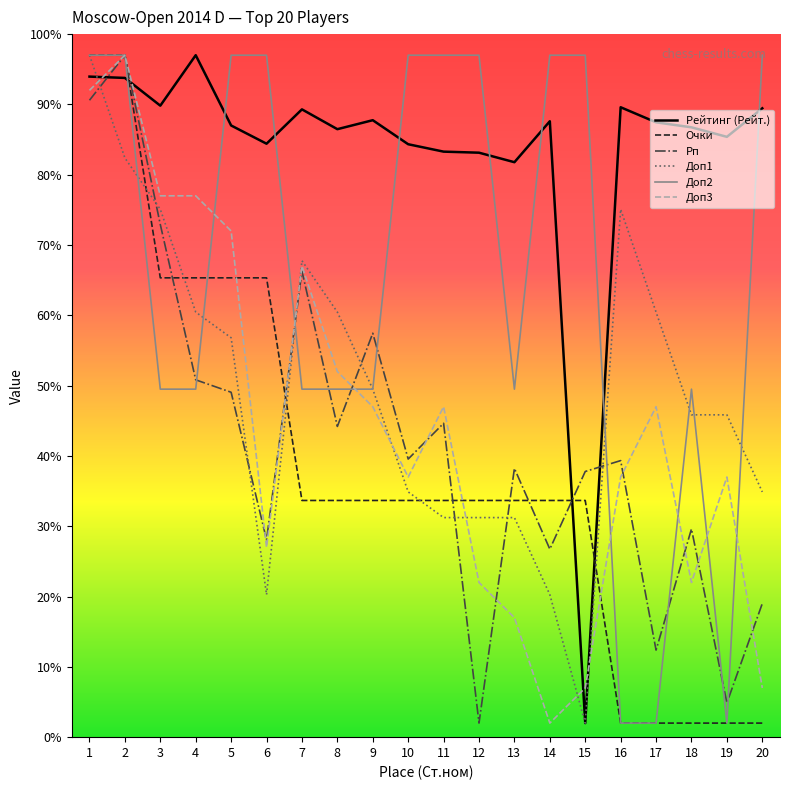

Between 11 and 20, which series saw the biggest shift?

Доп3